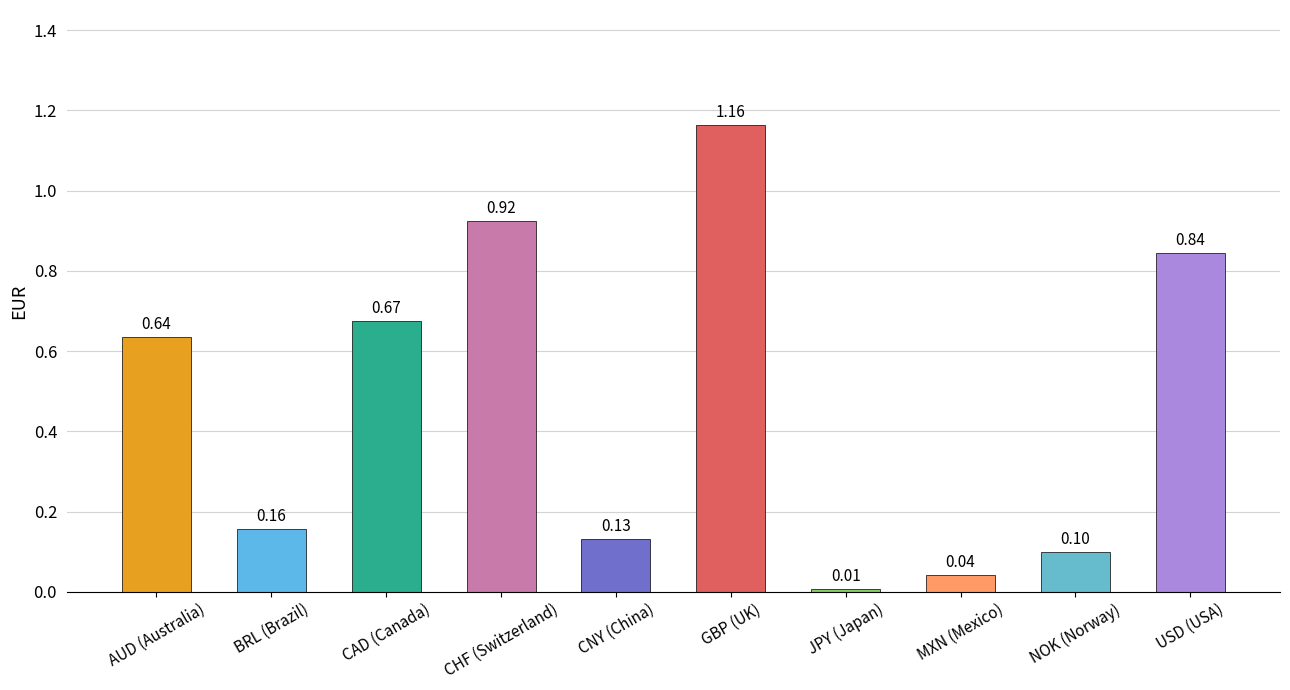

What is the sum of all values?

4.7